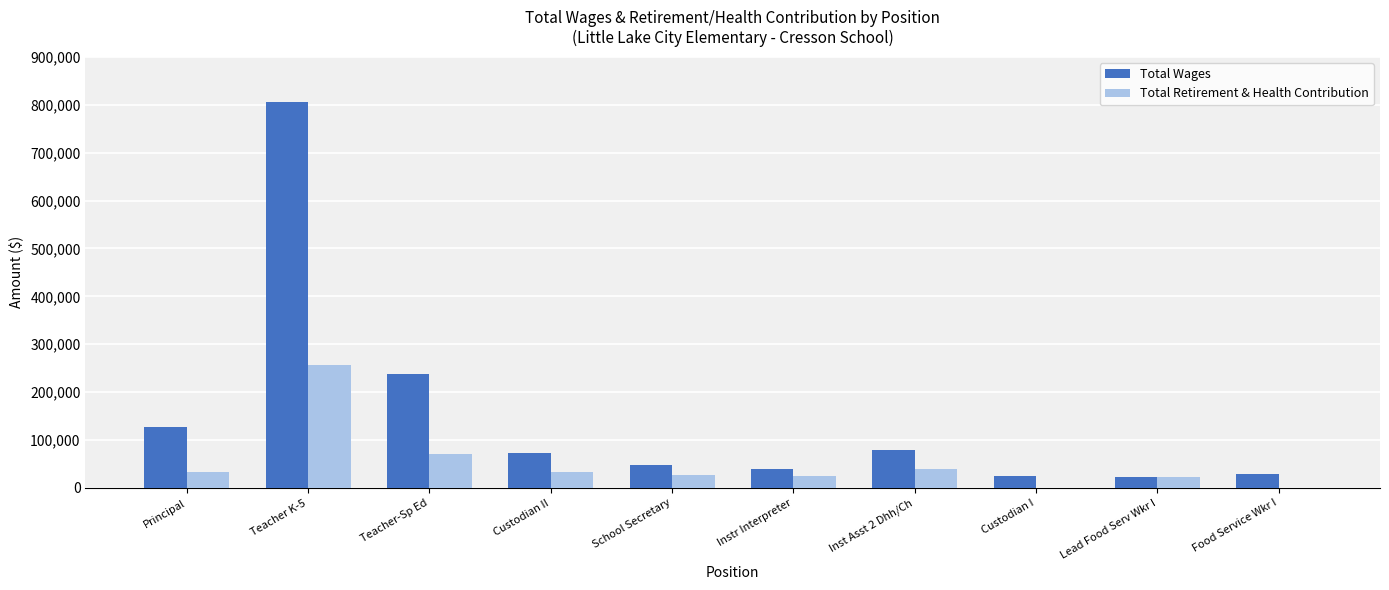

Between Teacher K-5 and Instr Interpreter, which series saw the biggest shift?

Total Wages